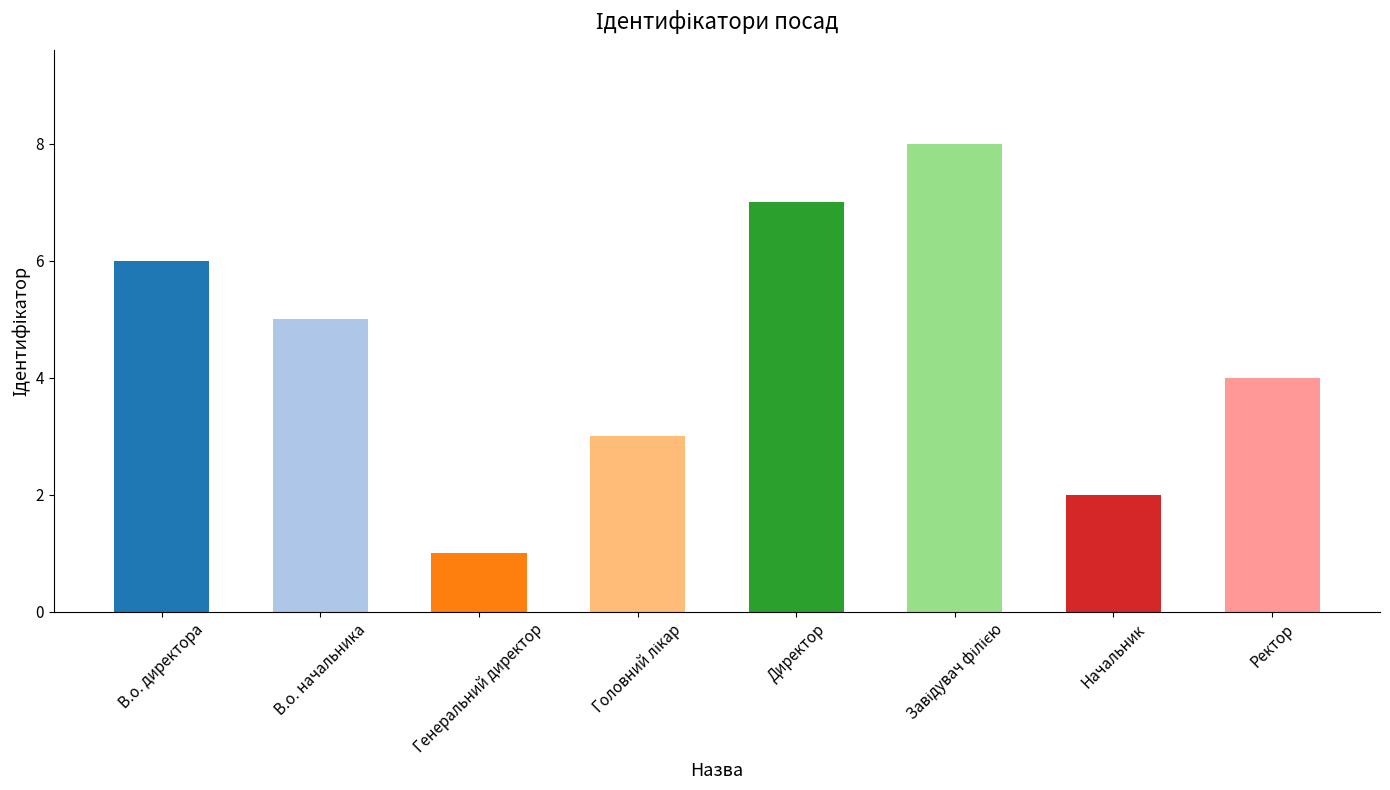

What position from the right is В.о. директора?

8